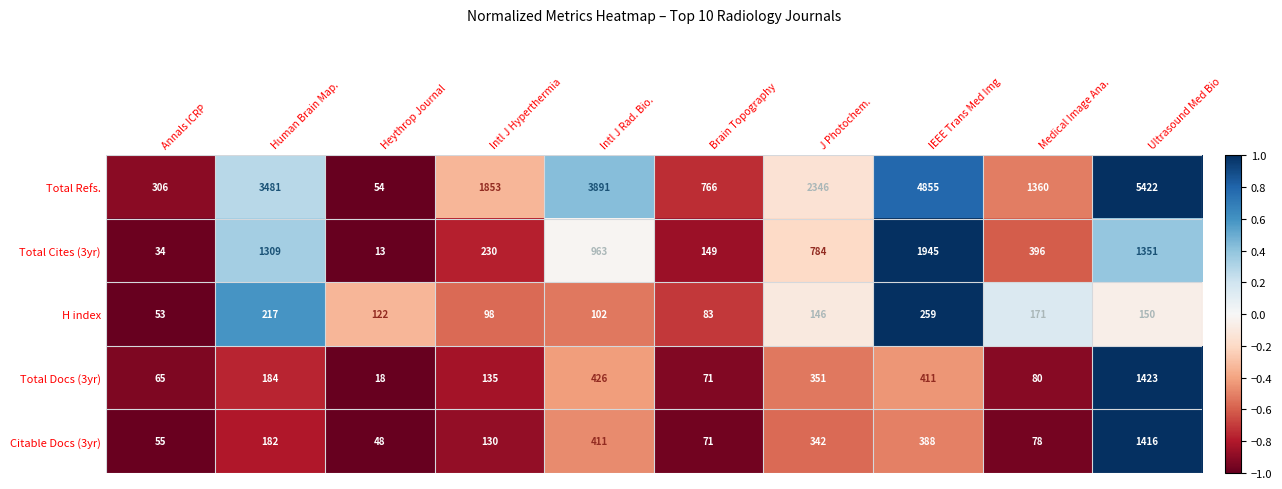

Which series has the largest range (max minus min)?

Total Refs.